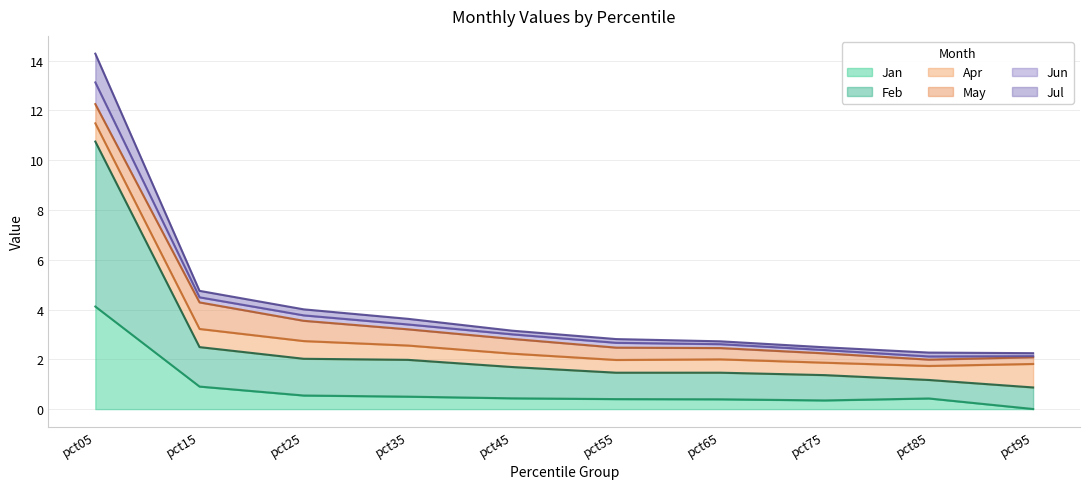

True or false: Jun and Jan cross at least once.

False